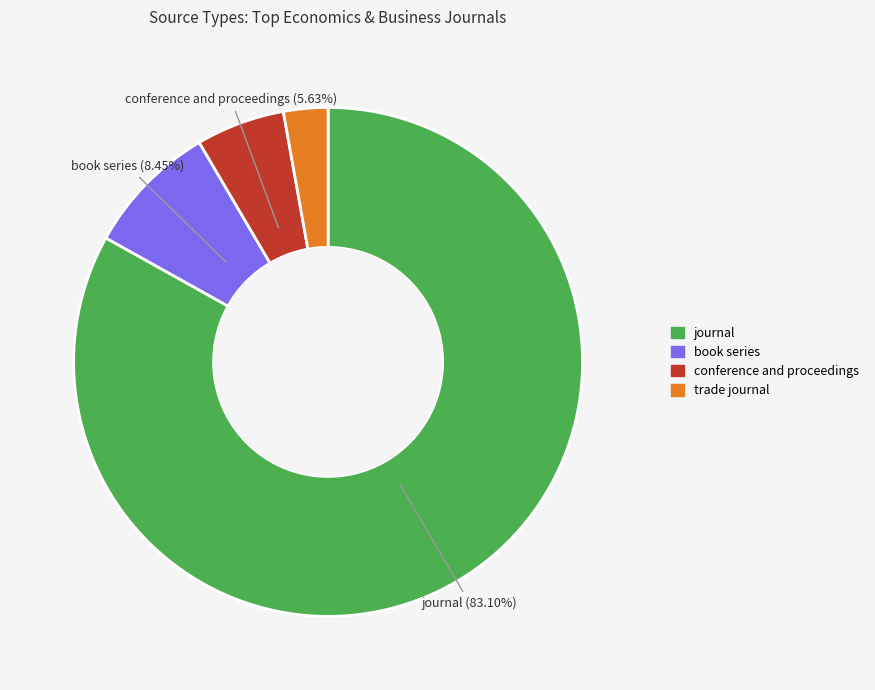

To the nearest percent, what percentage of the pie is trade journal?

3%